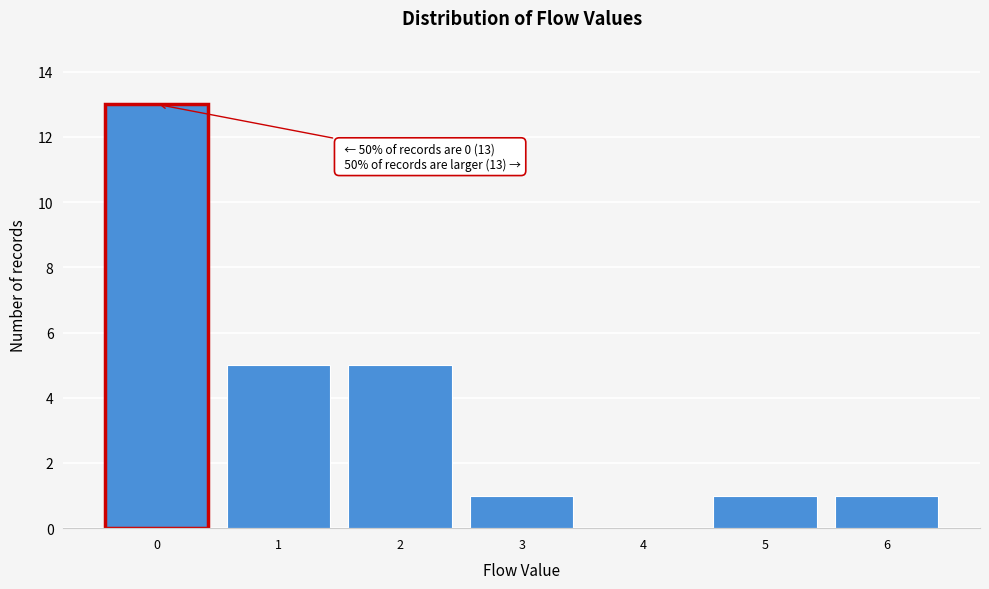

Reading left to right, extract all data points from this chart.

0=13	1=5	2=5	3=1	4=0	5=1	6=1